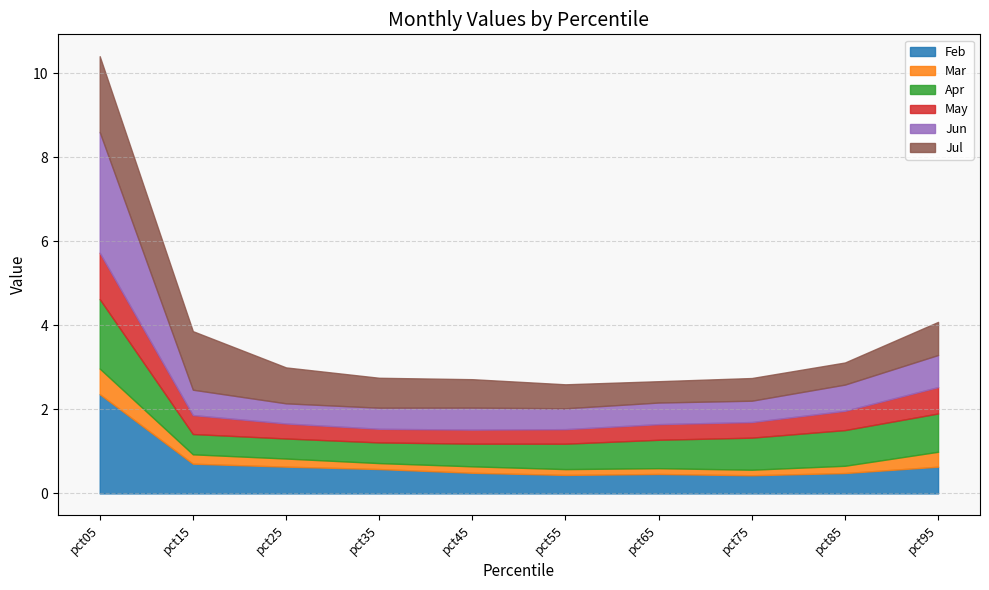

Between pct15 and pct25, which is larger?

pct15